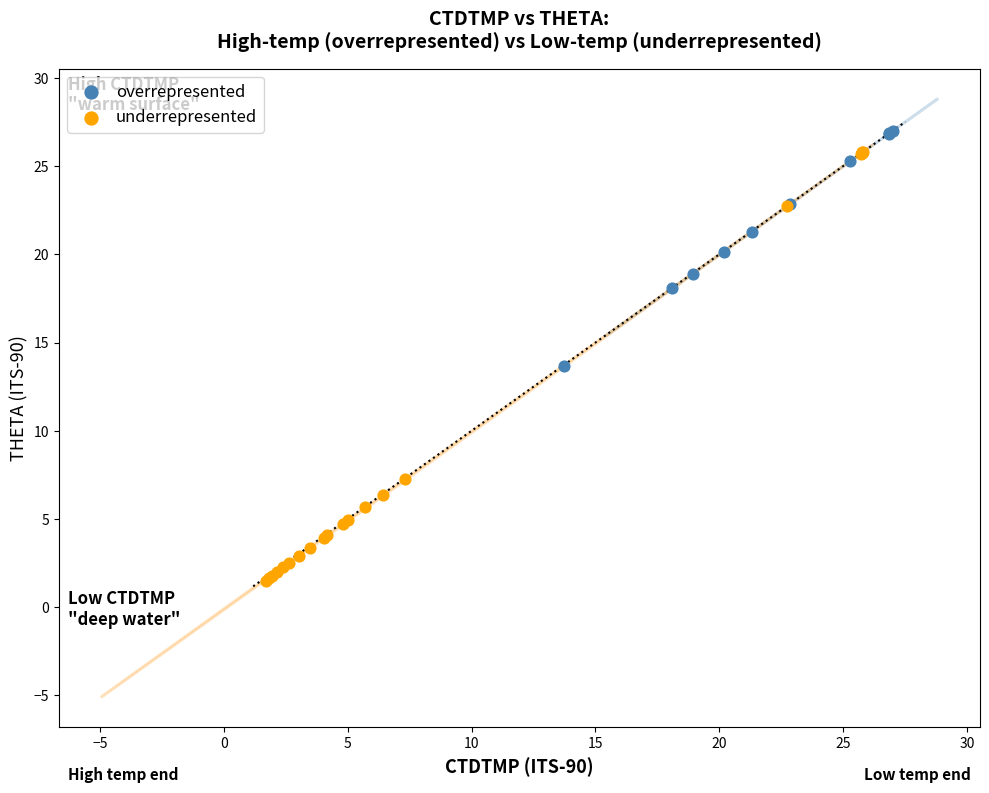

Which series has the widest spread of Y values?

underrepresented